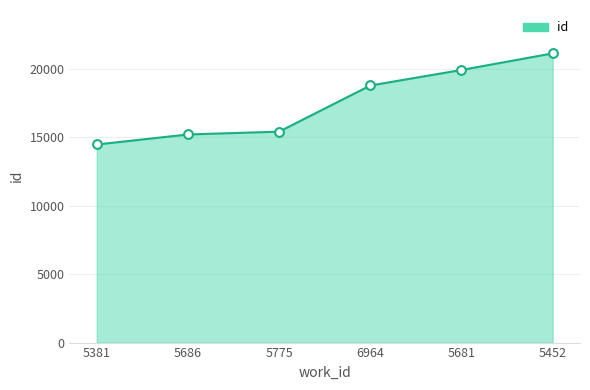

What is the ratio of the value at 5452 to the value at 5775?

1.4